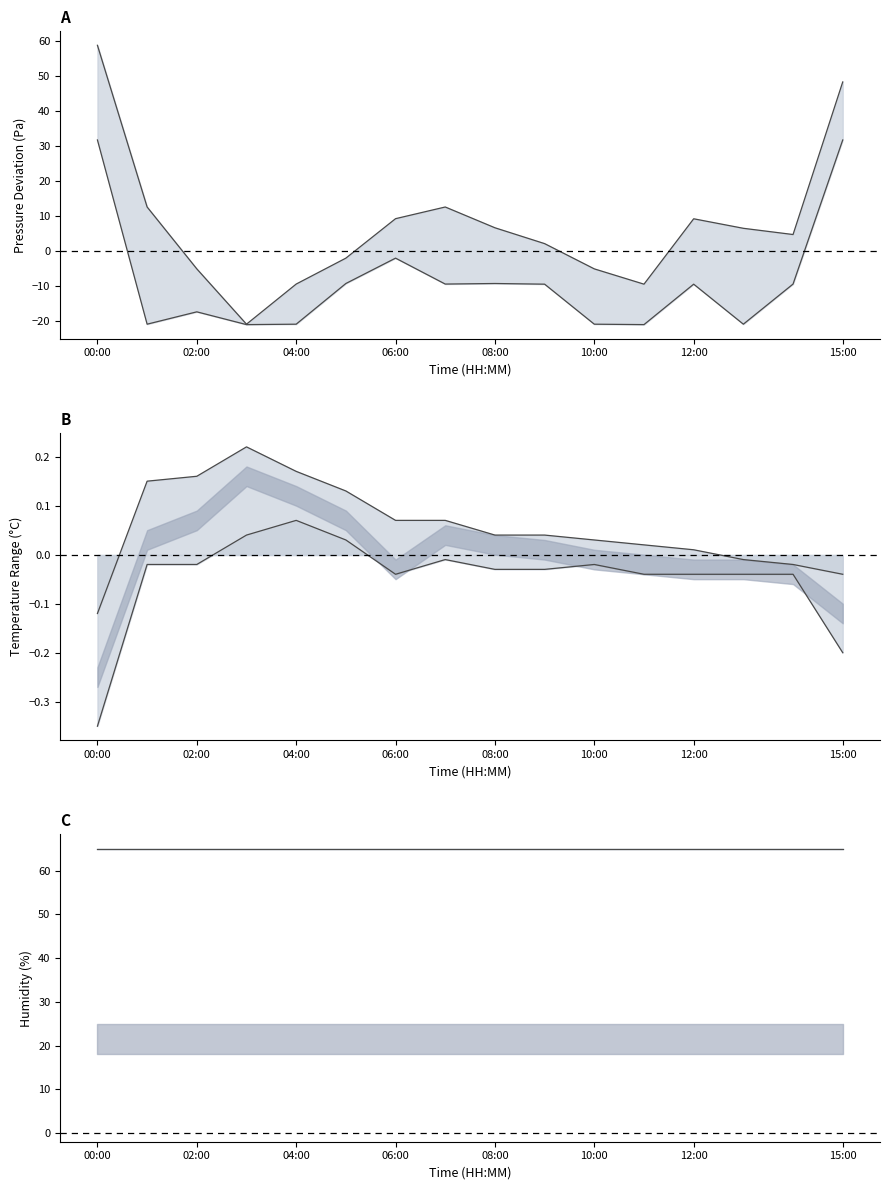

Is the value of pressure lower at 15:00 greater than the value of humidity upper at 08:00?

No